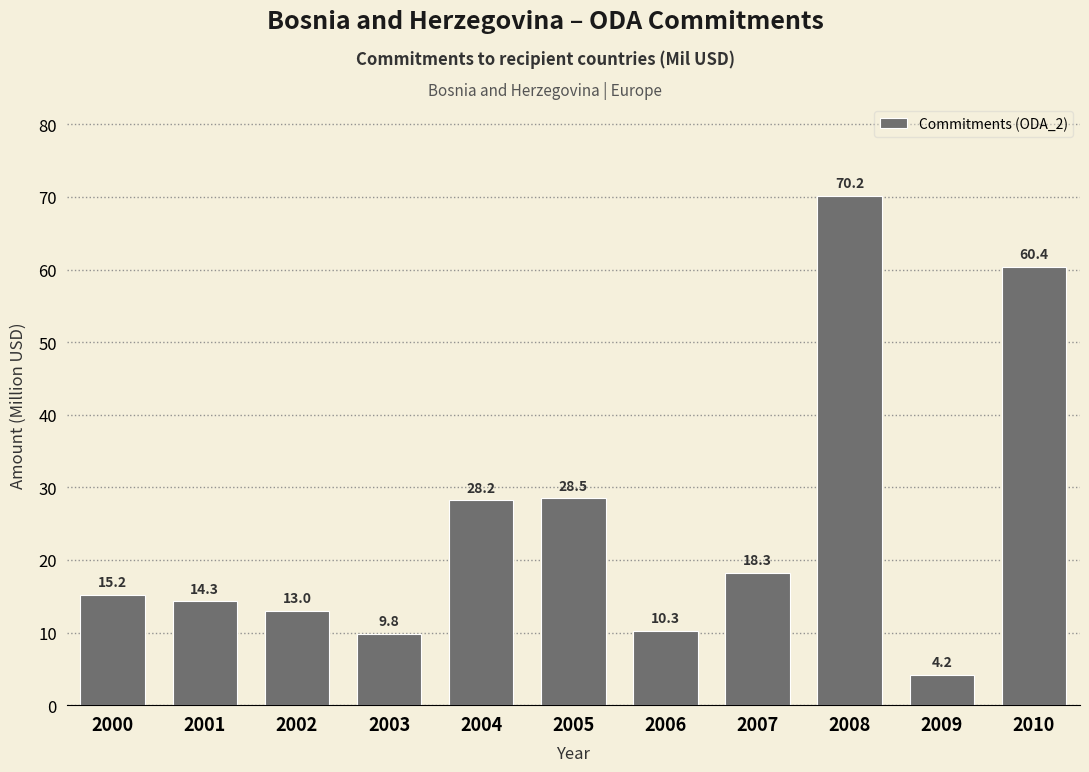

Rank the categories by value from lowest to highest.

2009, 2003, 2006, 2002, 2001, 2000, 2007, 2004, 2005, 2010, 2008